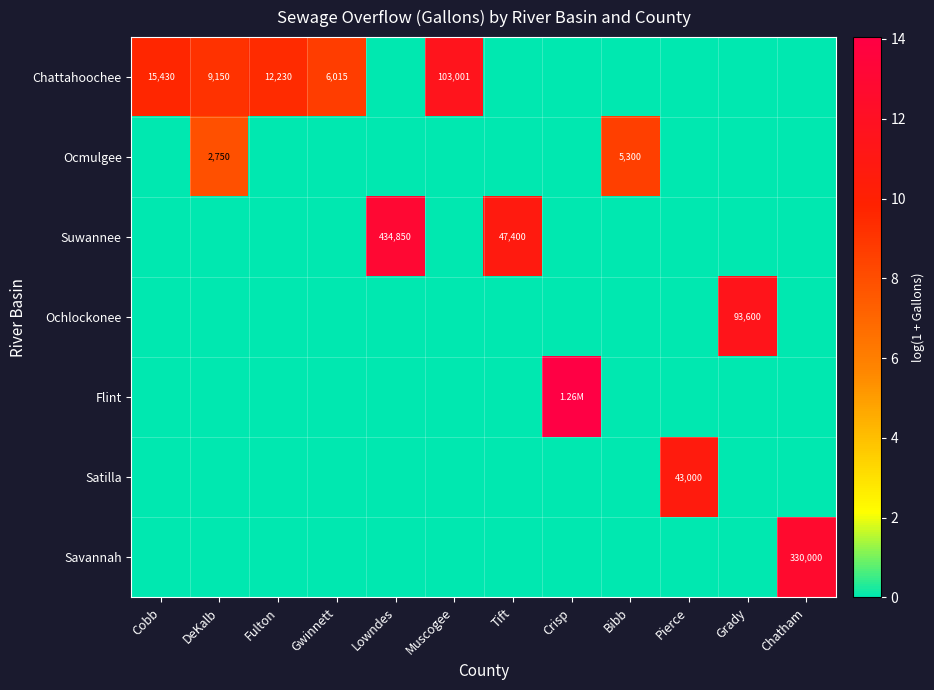

Between Cobb and Pierce, which series saw the biggest shift?

Satilla